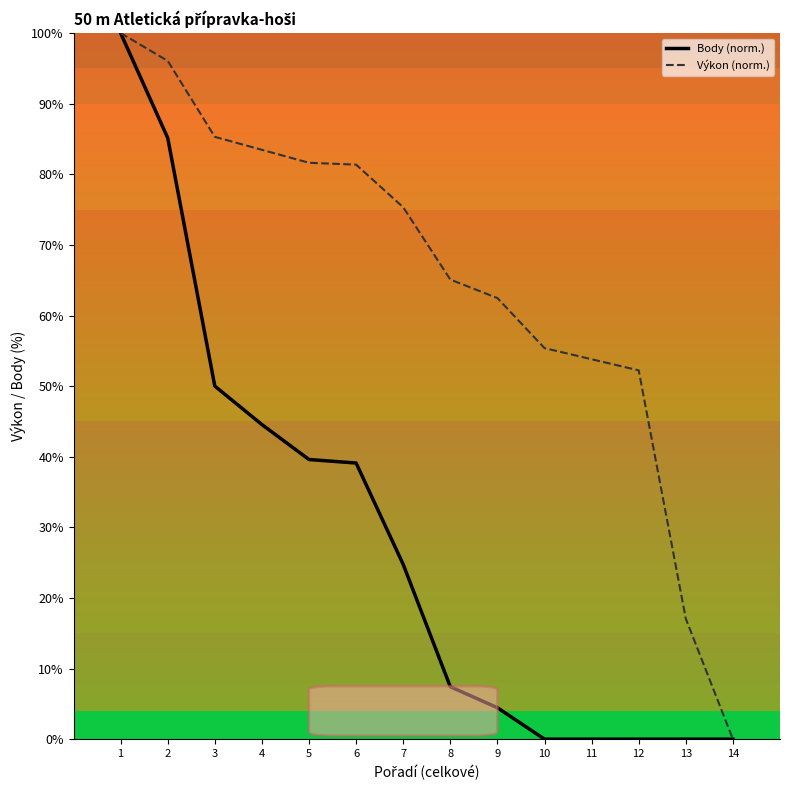

Is the value of Výkon (norm.) at 12 greater than the value of Body (norm.) at 6?

Yes